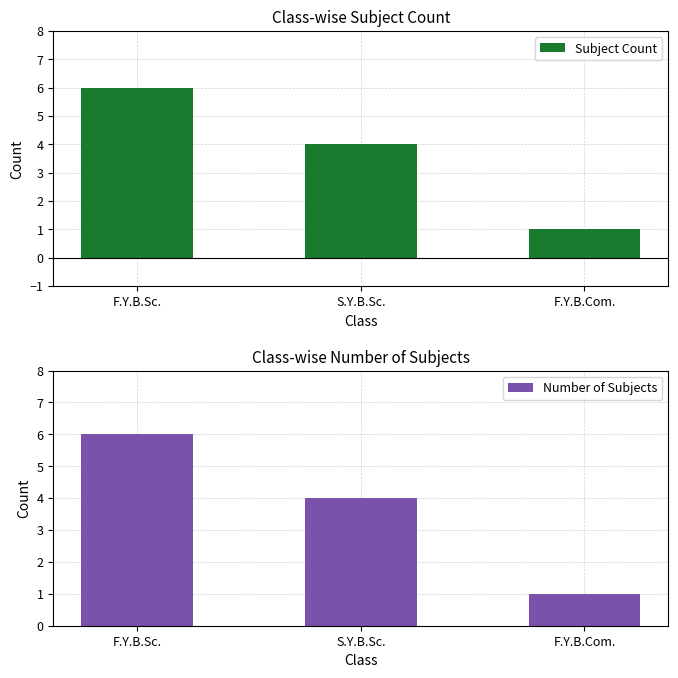

What is the maximum value shown in the chart?

6